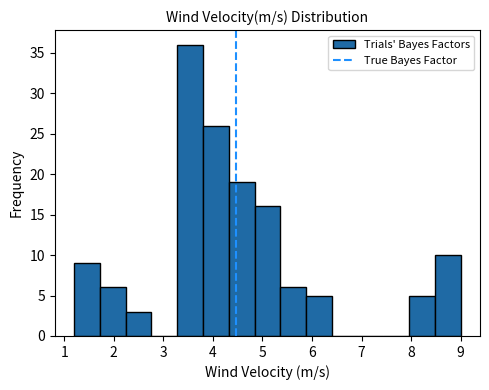

Reading left to right, transcribe this chart: for each bar, give the range it covers on the x-axis and its height. Neither the bar edges nor the heights are printed on the chart, so give them approximately, as read against the axes.

1.20 to 1.72: 9
1.72 to 2.24: 6
2.24 to 2.76: 3
2.76 to 3.28: 0
3.28 to 3.80: 36
3.80 to 4.32: 26
4.32 to 4.84: 19
4.84 to 5.36: 16
5.36 to 5.88: 6
5.88 to 6.40: 5
6.40 to 6.92: 0
6.92 to 7.44: 0
7.44 to 7.96: 0
7.96 to 8.48: 5
8.48 to 9.00: 10